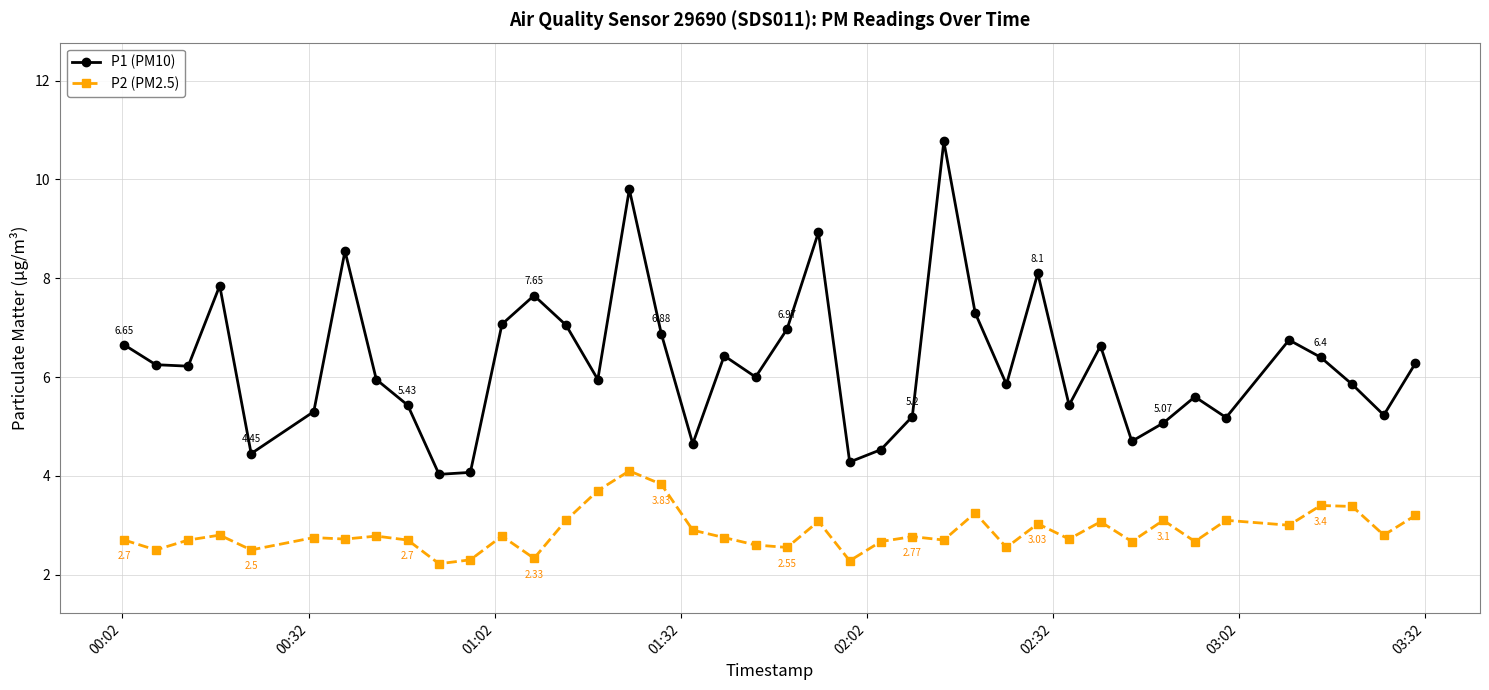

What is the average value of the P2 (PM2.5) series?

2.9